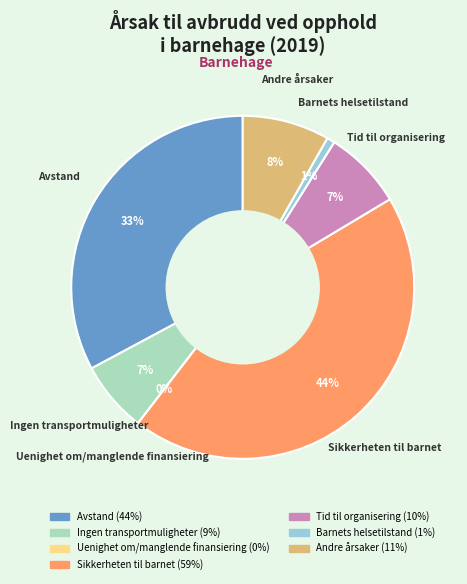

Does any single category account for the majority?

No